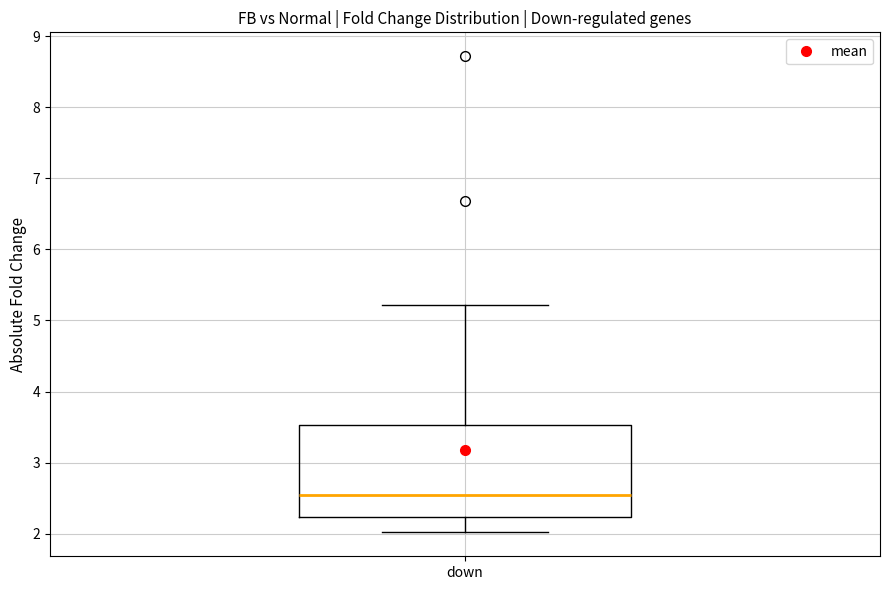

Transcribe this box plot: give where the median line is, the range the box spans, and where the two whiskers end, as read against the y-axis. The values are not printed on the chart, so give them approximately, as read against the axis.

median 2.5, box 2.2 to 3.5, whiskers 2.0 to 5.2